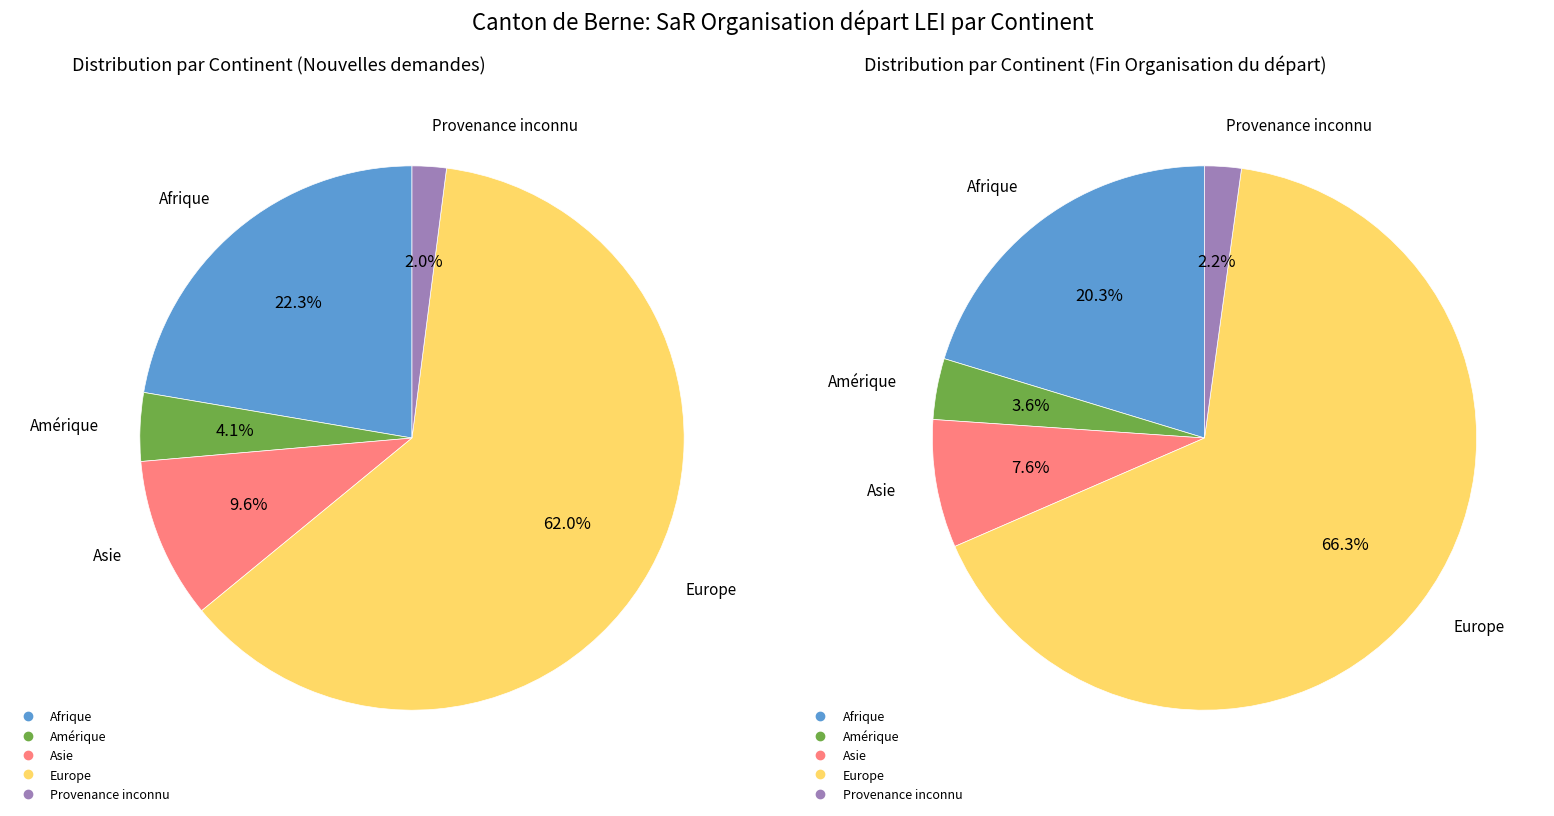

Combined, what portion of the pie is Amérique and Provenance inconnu?

6.1%